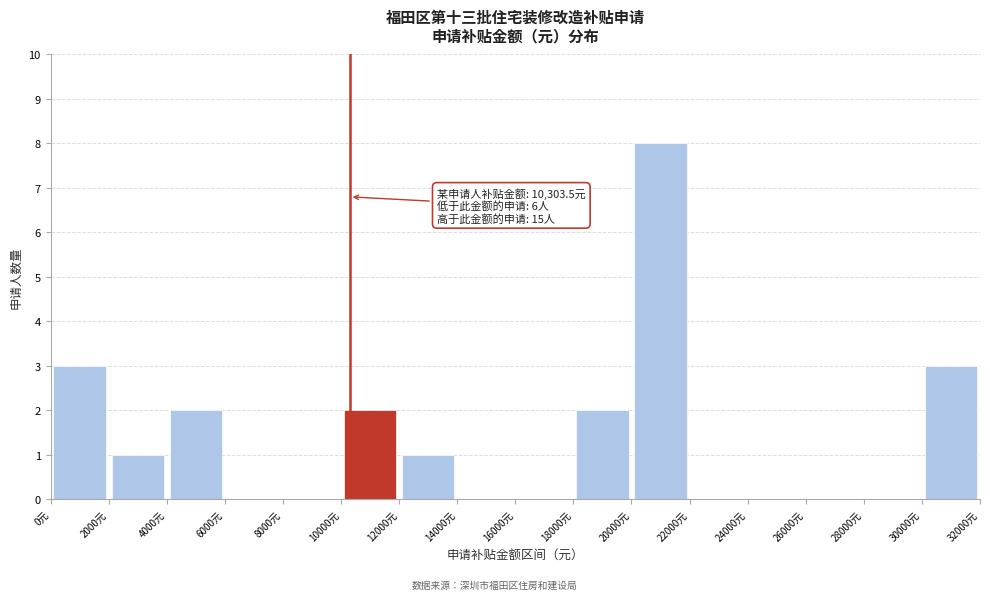

Over which range of the x-axis is the bar tallest?

20000 to 22000